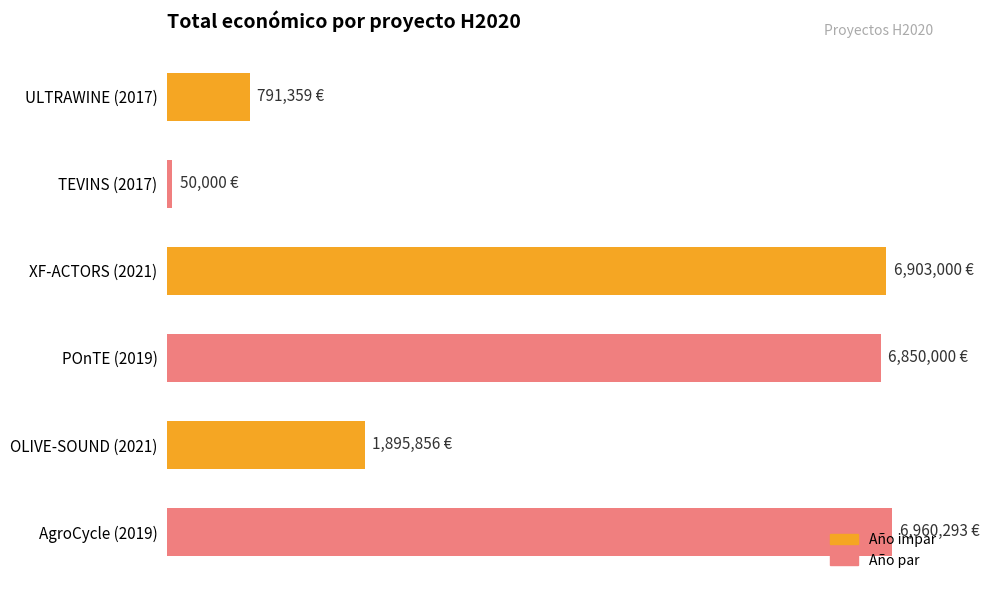

List the labels in order of value, largest first.

AgroCycle (2019), XF-ACTORS (2021), POnTE (2019), OLIVE-SOUND (2021), ULTRAWINE (2017), TEVINS (2017)